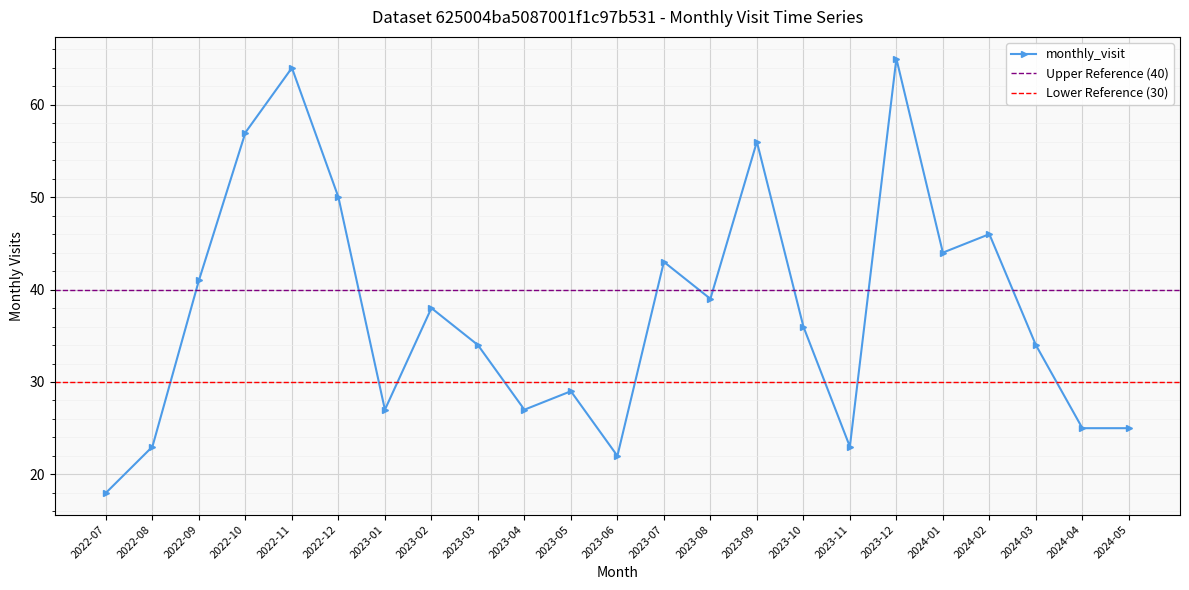

What is the ratio of the value at 2023-11 to the value at 2022-07?

1.3